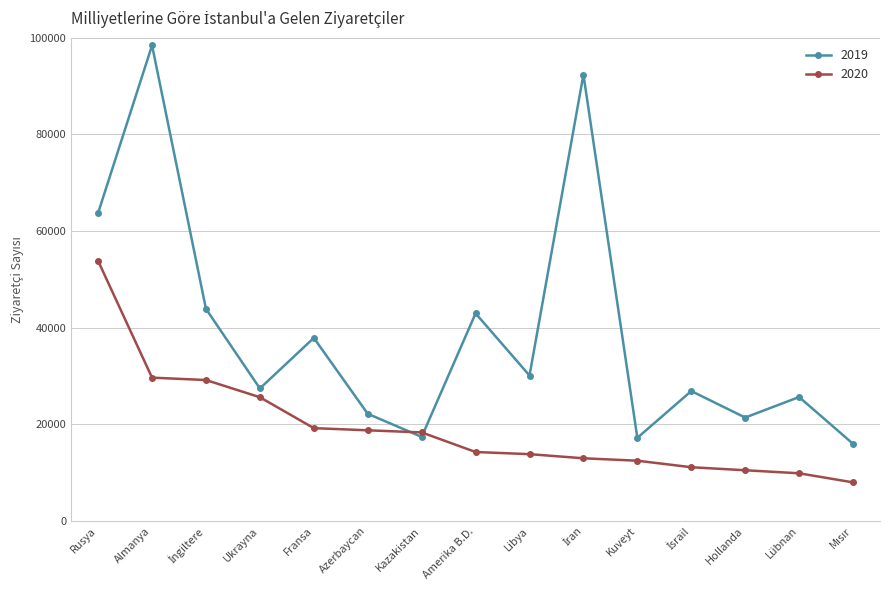

In 2019, how many points are lower than both neighbors (excluding endpoints)?

5